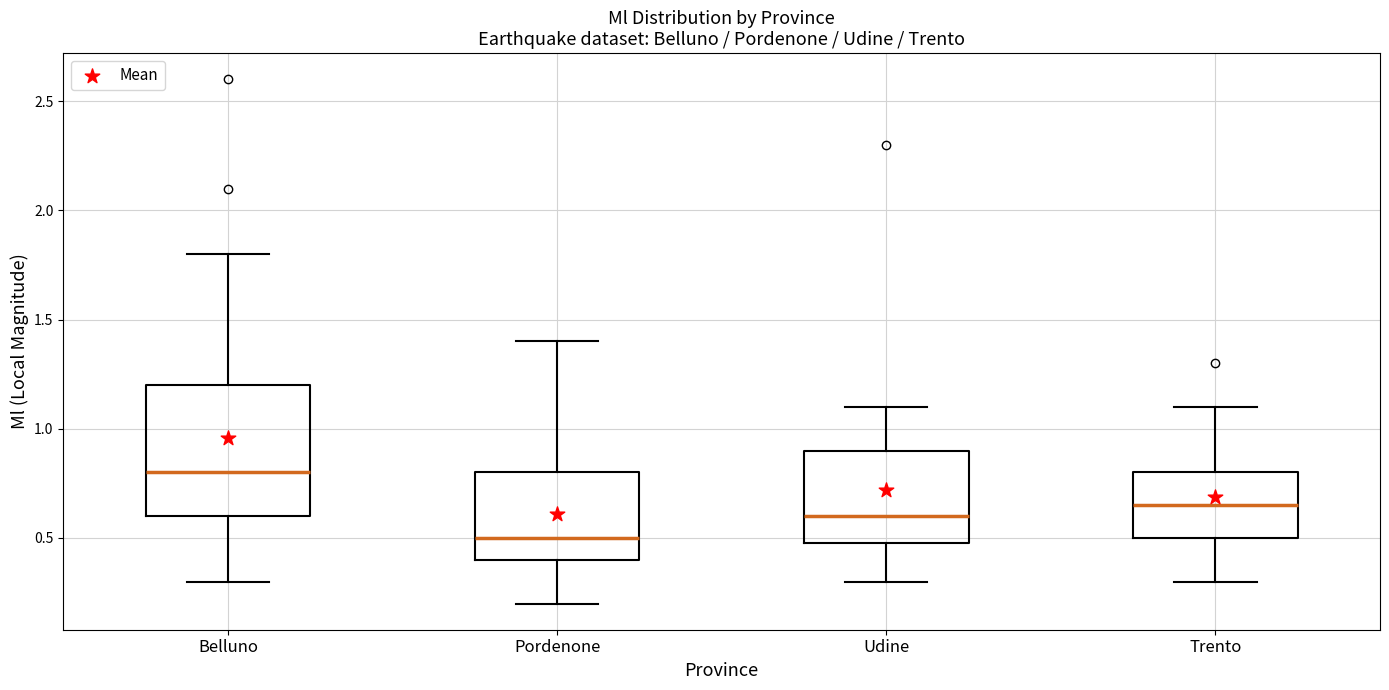

Which box has the highest median line?

Belluno